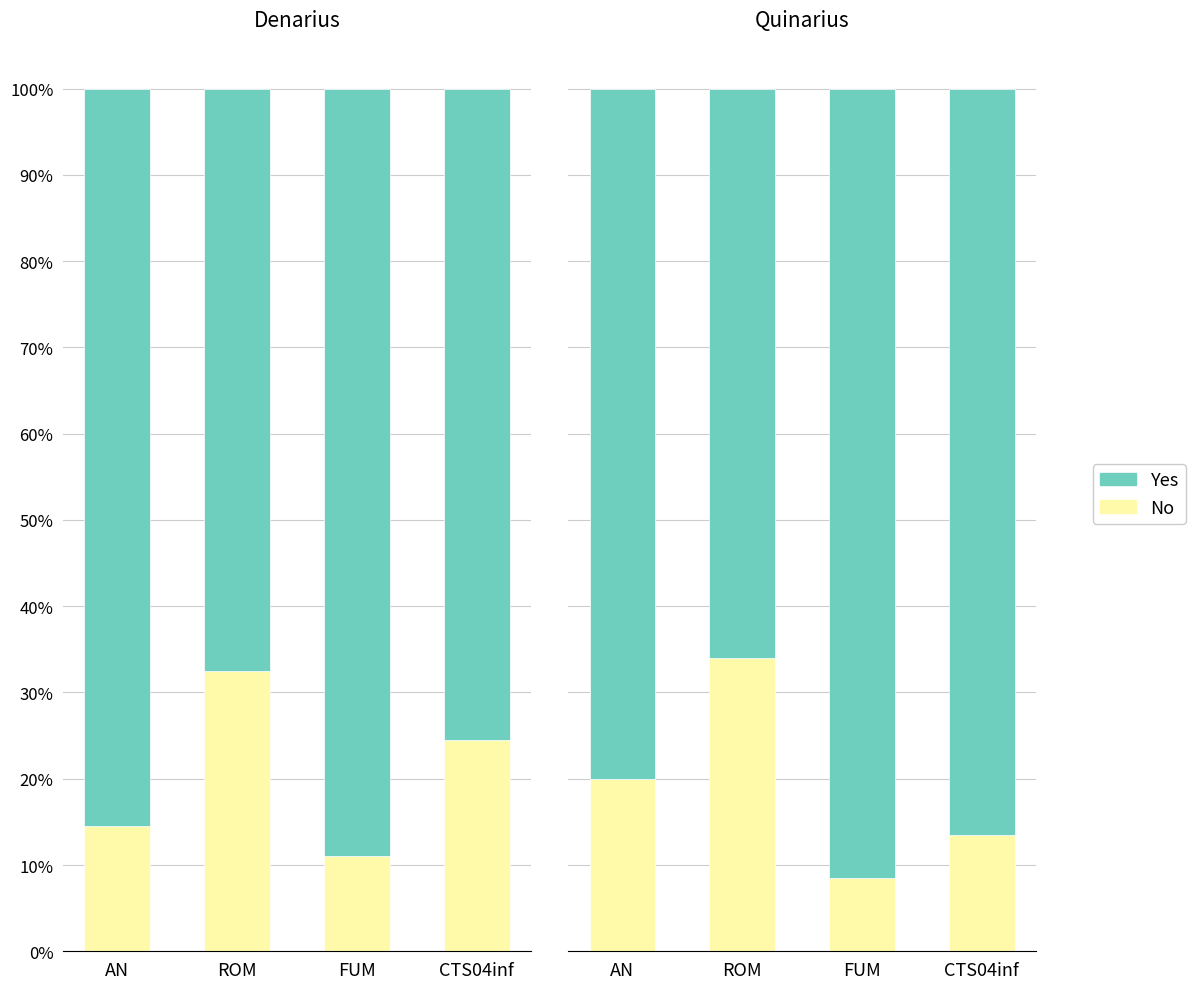

What are all the series names shown in the legend?

No, Yes